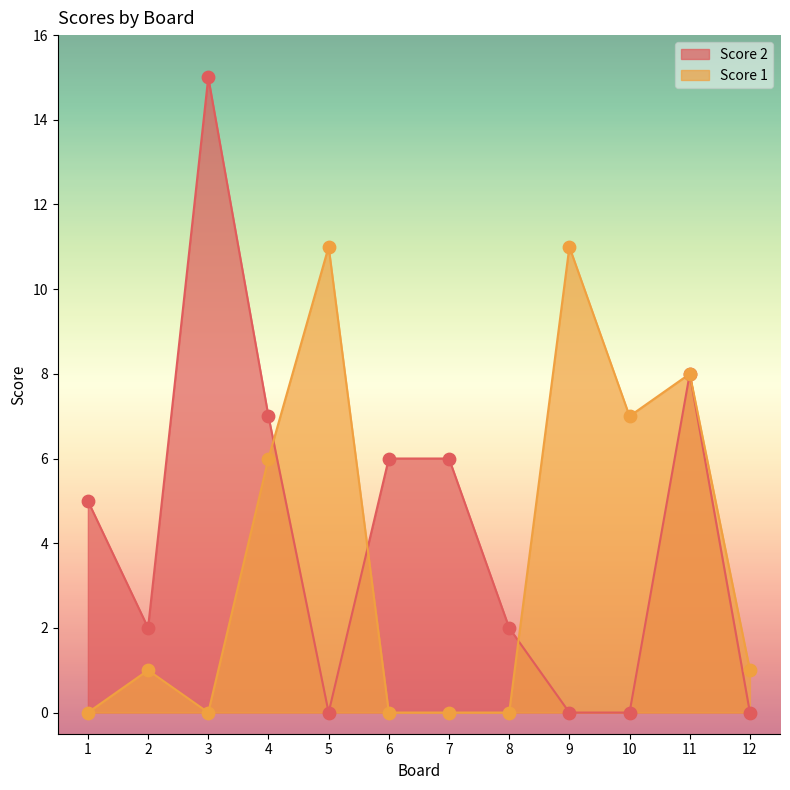

Which series reaches the maximum Y coordinate?

Score 2